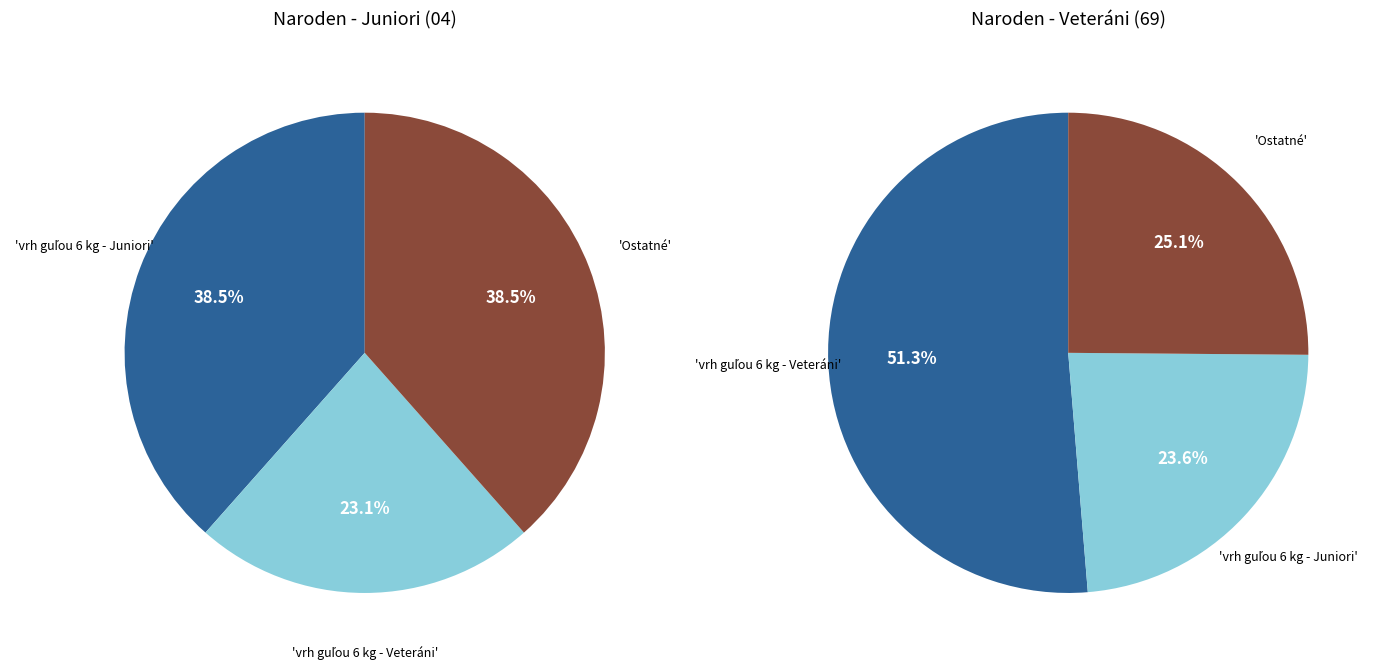

Do vrh guľou 6 kg - Veteráni and vrh guľou 6 kg - Juniori together represent more than half of the pie?

Yes